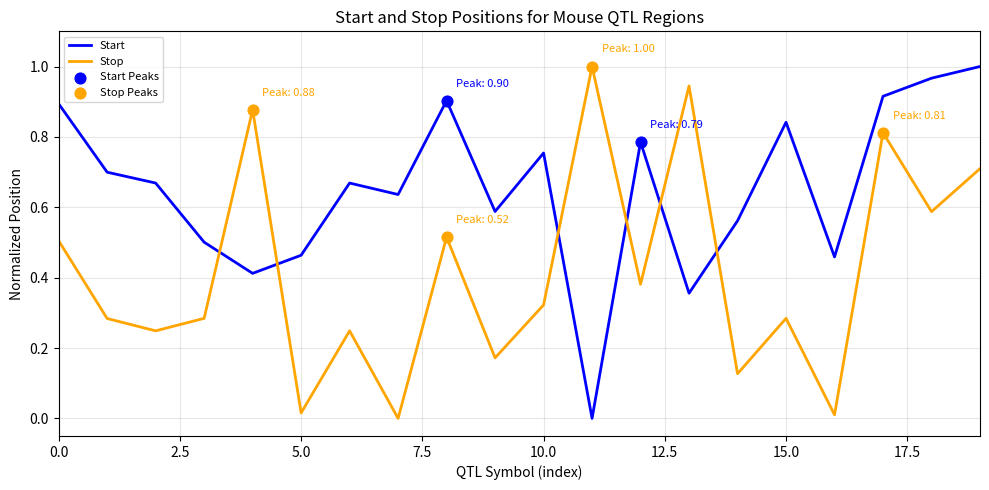

Which series ends up on top after the final intersection of Stop and Start?

Start